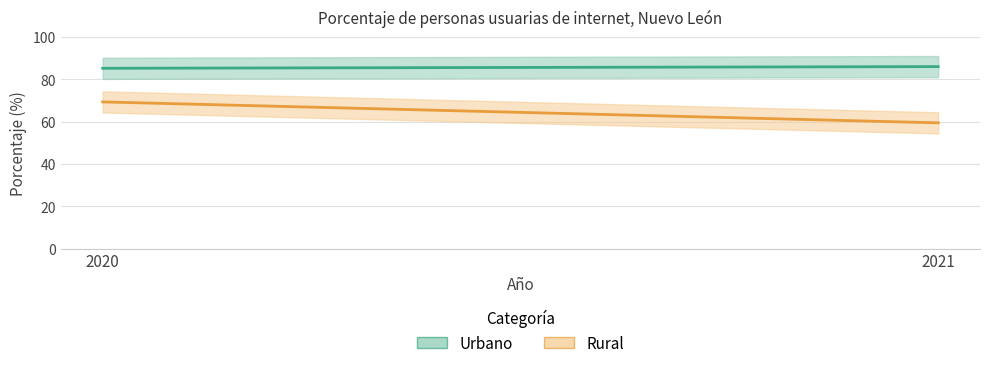

Which category has the lowest value in the Urbano series?

2020